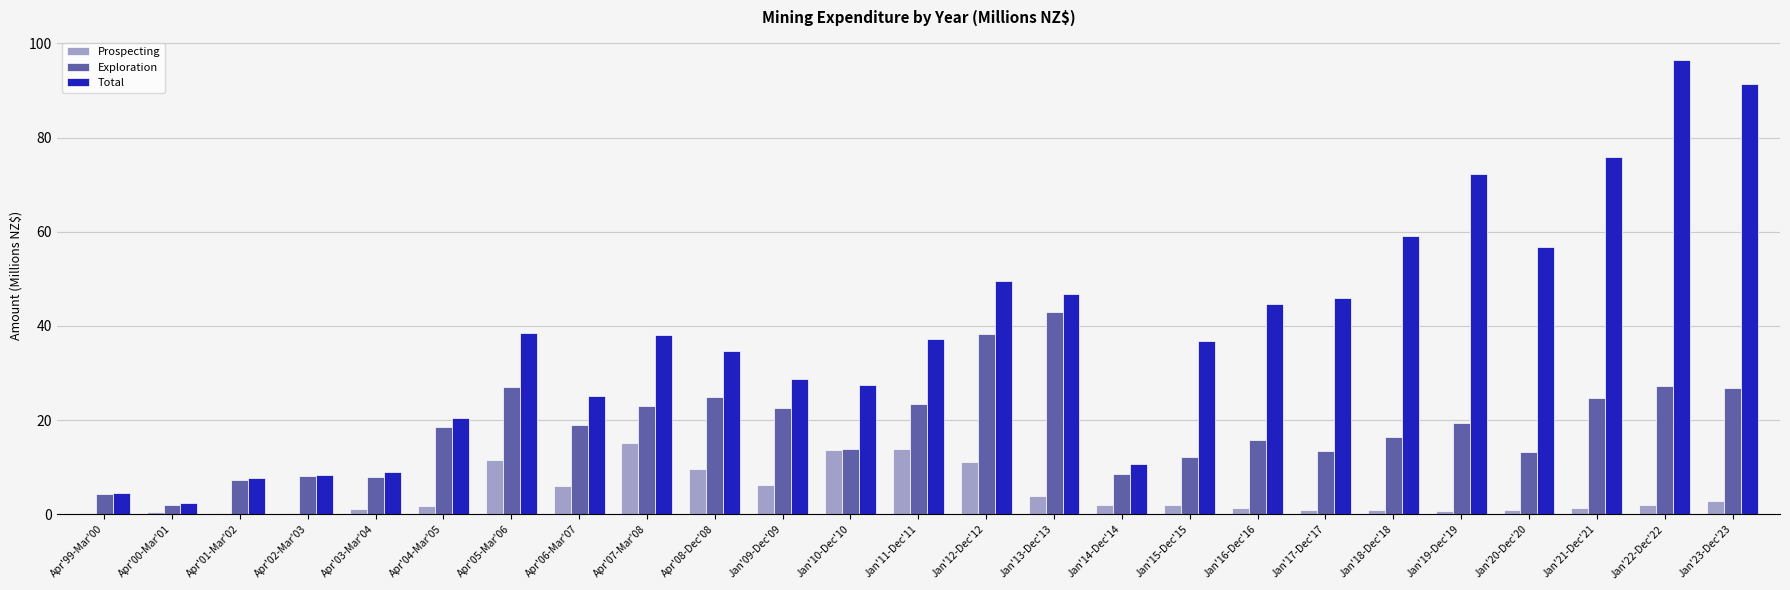

At which category does the chart reach its peak across all series?

Jan'22-Dec'22